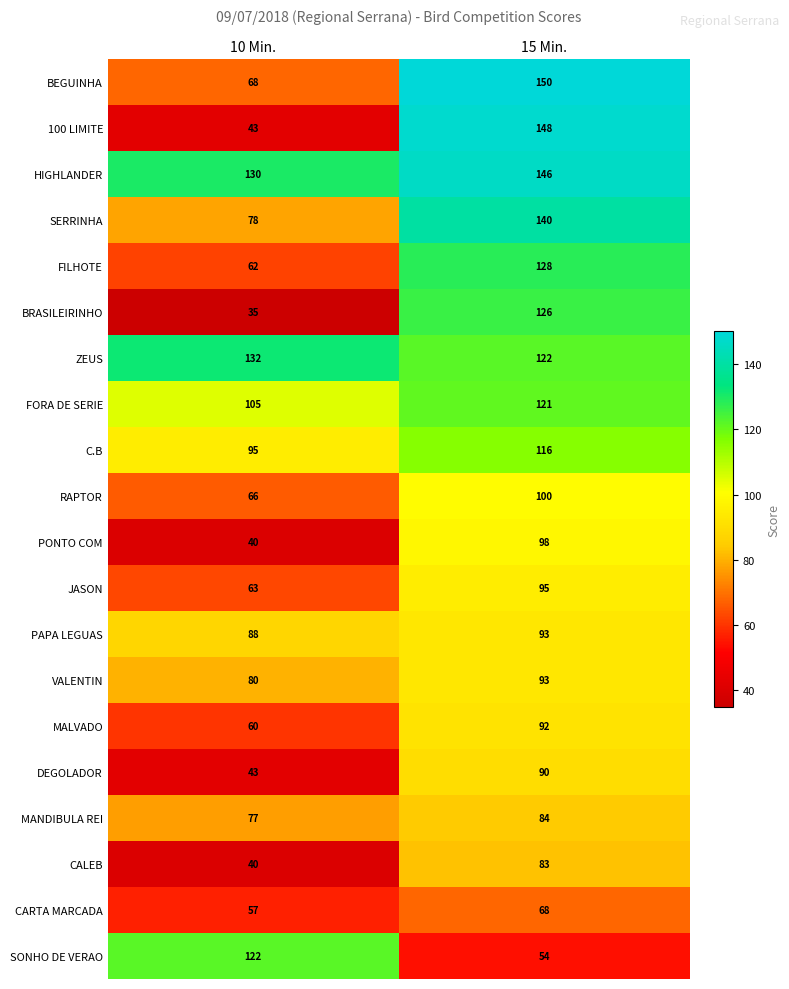

Between 10 Min. and 15 Min., which series saw the biggest shift?

100 LIMITE